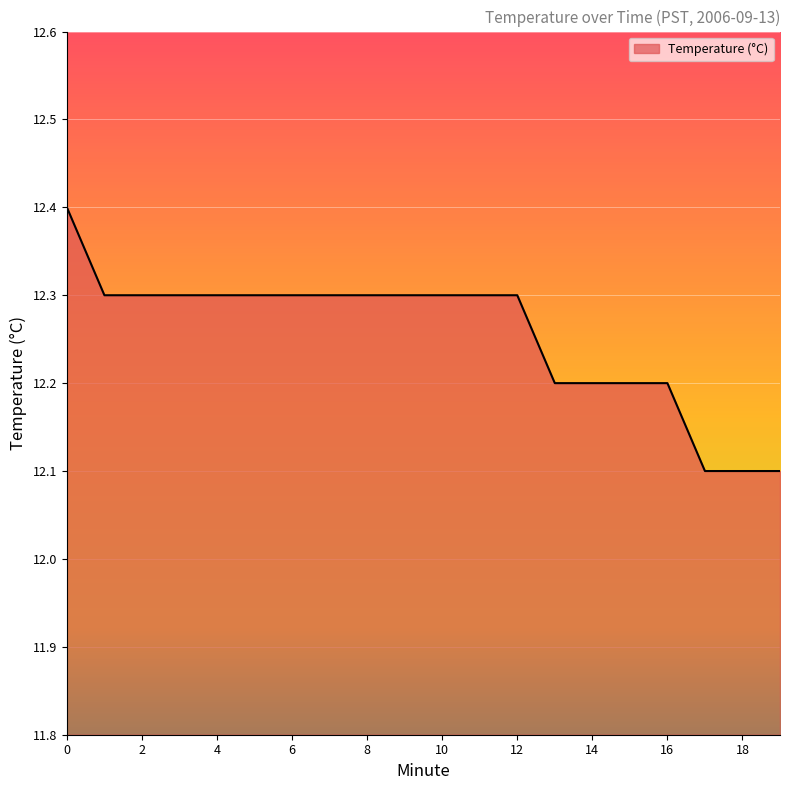

What is the difference between the maximum and minimum values?

0.3